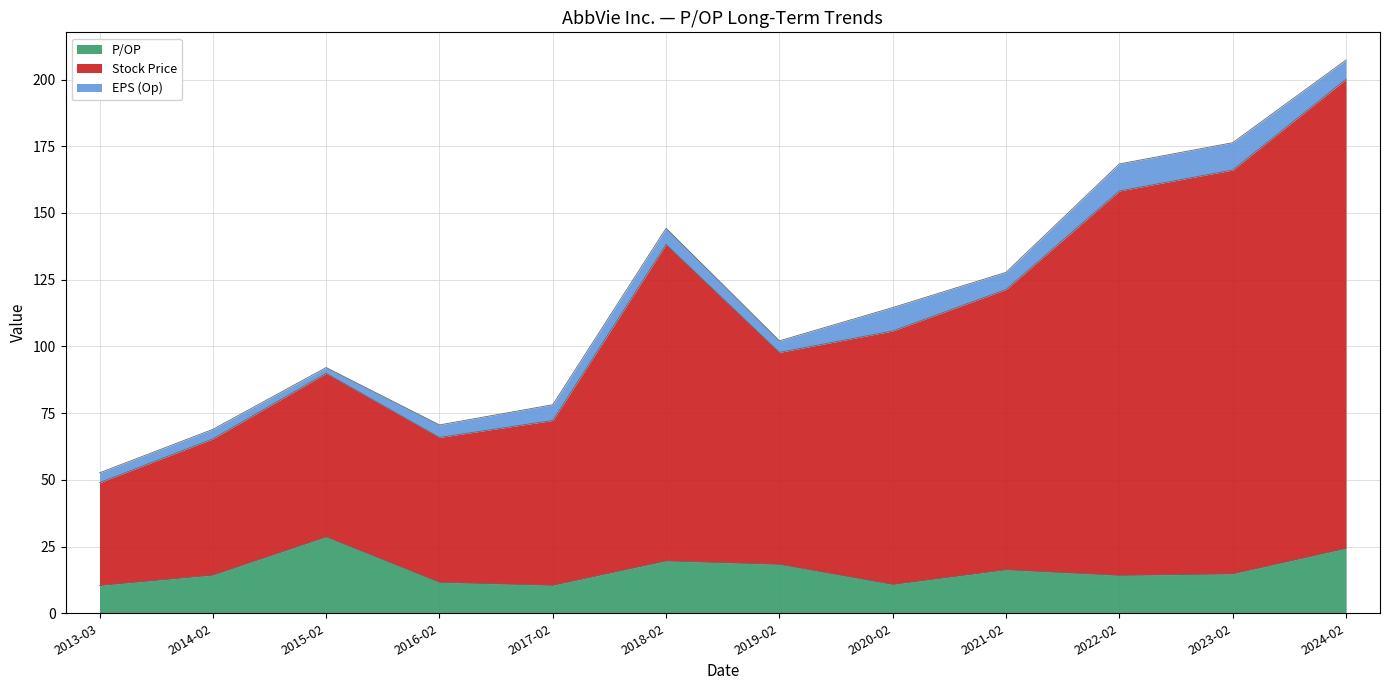

What is the maximum value for P/OP?

28.6